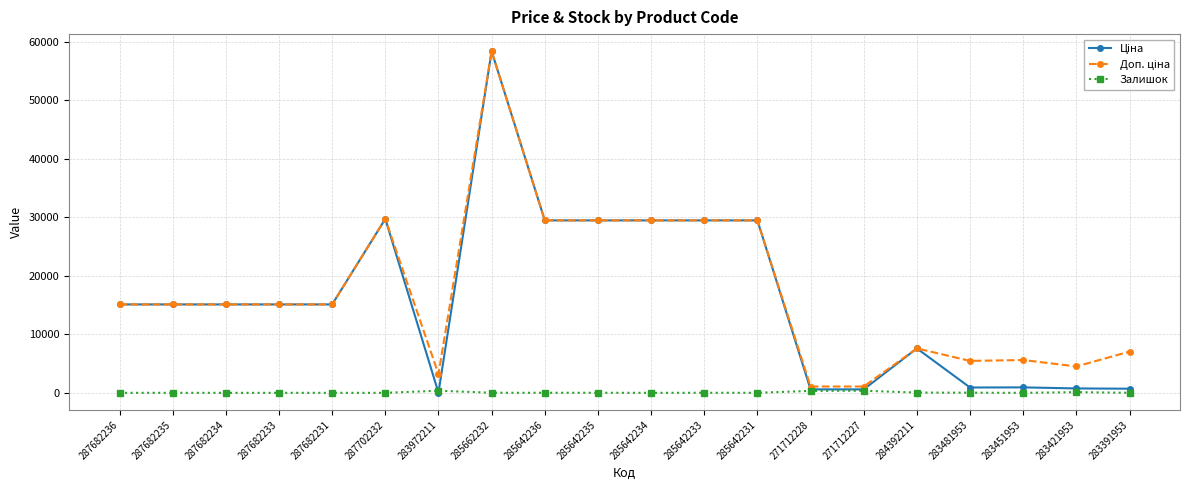

What is the sum of all Залишок values?

1293.0